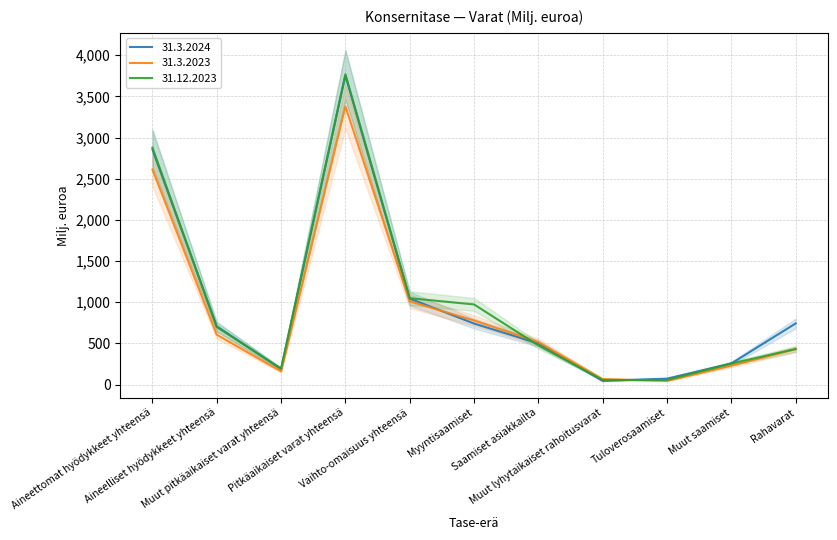

What is the difference between the second highest and second lowest values in the 31.12.2023 series?

2821